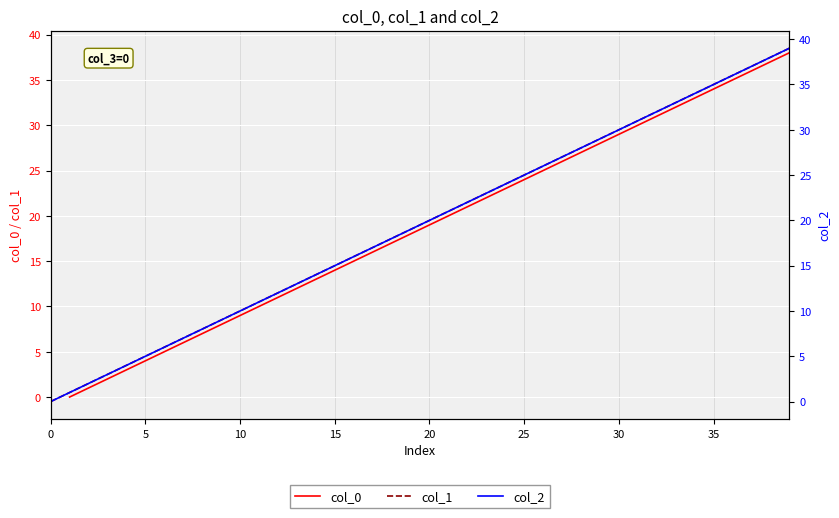

Which series has the largest total across all categories?

col_2